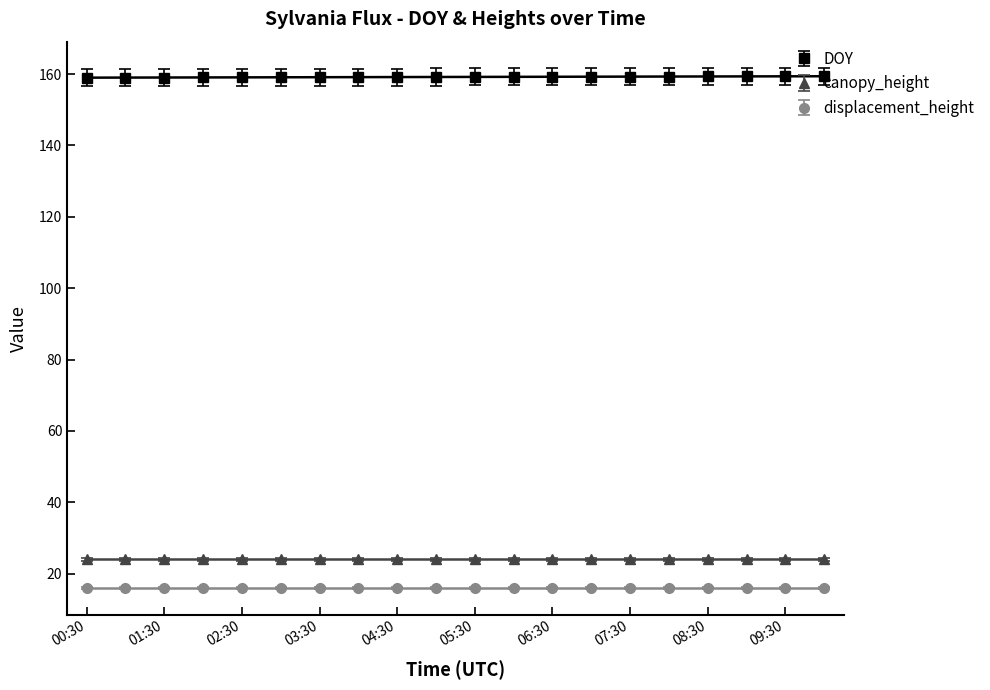

True or false: DOY and canopy_height cross at least once.

False